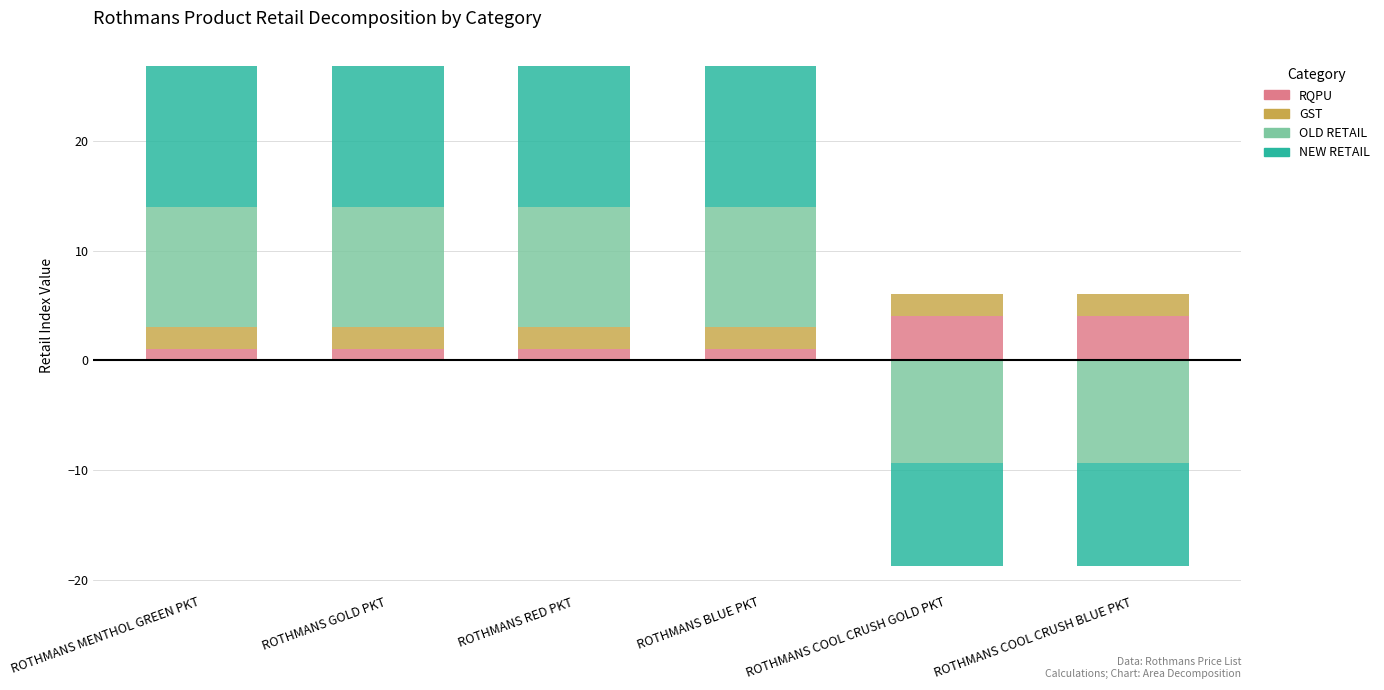

What is the value of the NEW RETAIL bar at the 4th from the left?

12.9